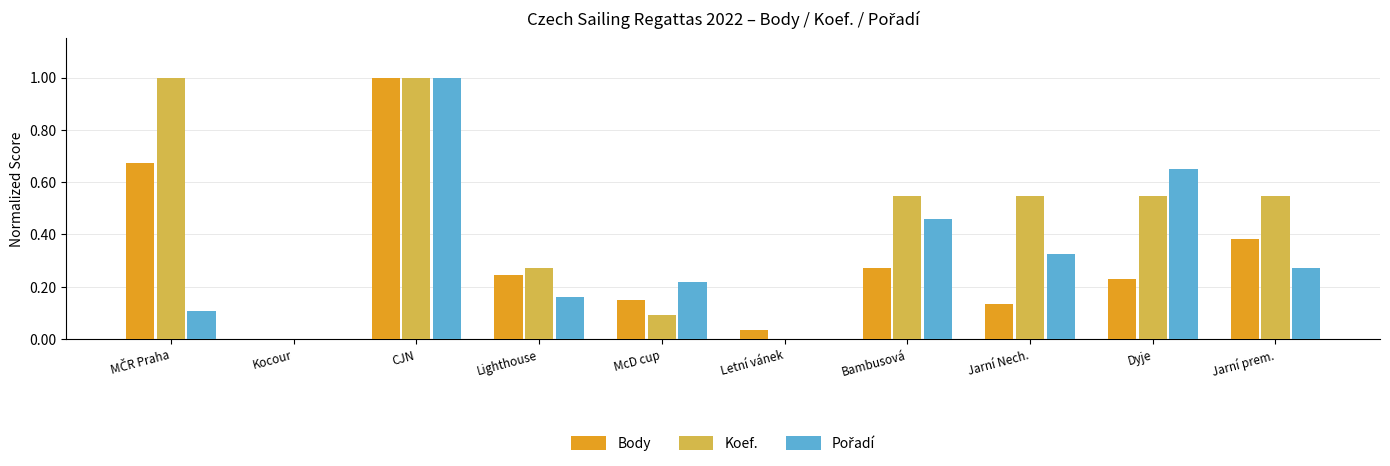

What is the sum of the Koef. values at Dyje and Jarní prem.?

1.1